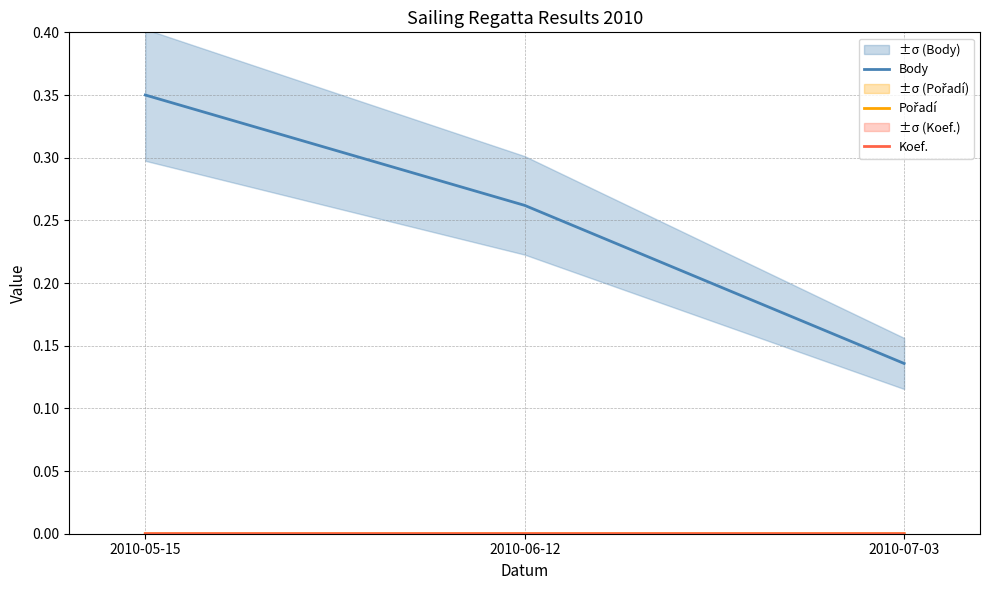

Which label corresponds to the smallest value in the chart?

2010-07-03